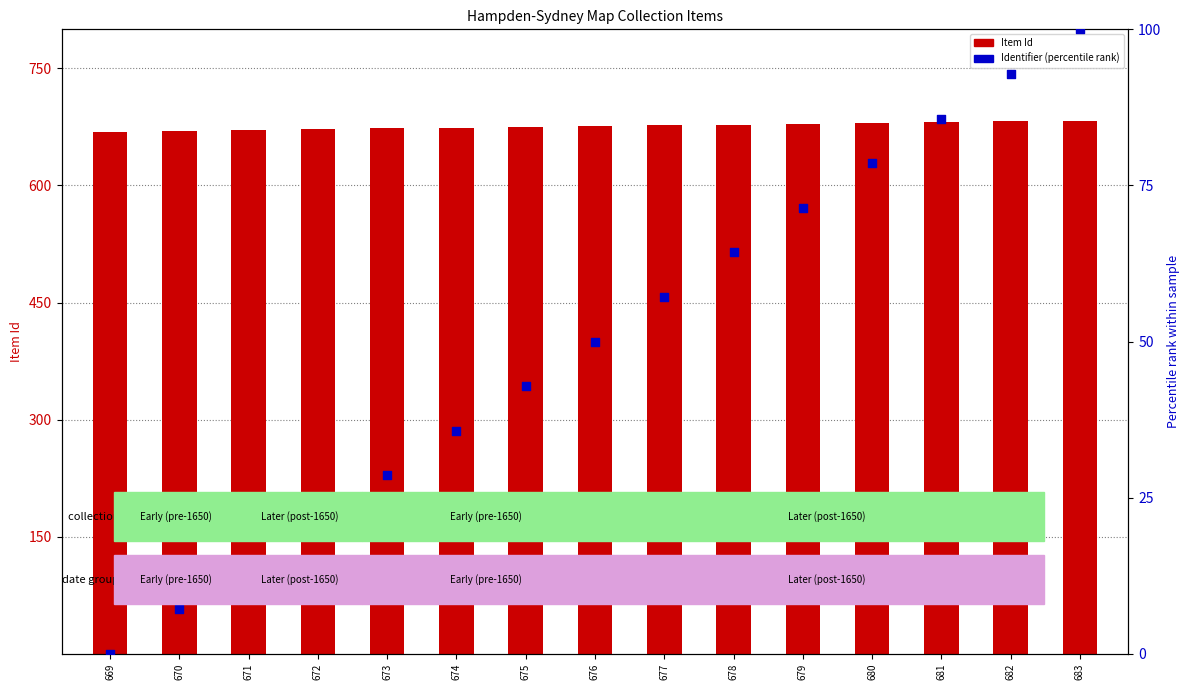

What is the total value across all series at 678?

742.3